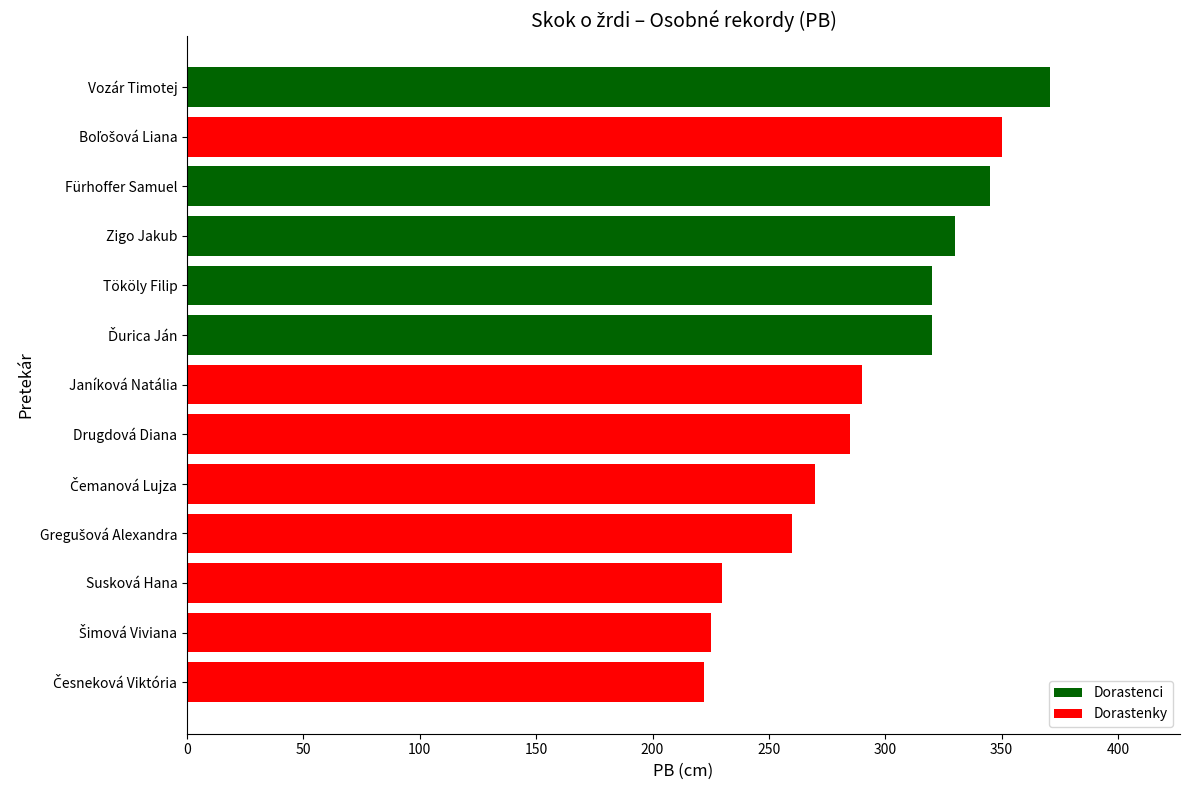

At which label is the value closest to 296?

Janíková Natália